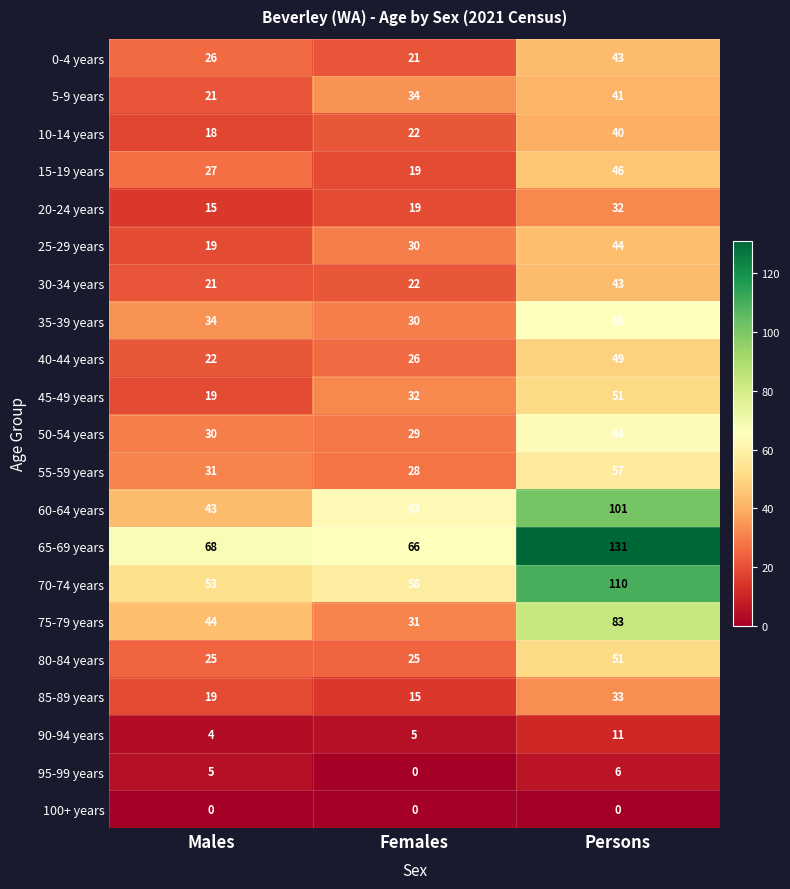

What is the difference between the 80-84 years values at Males and Persons?

26